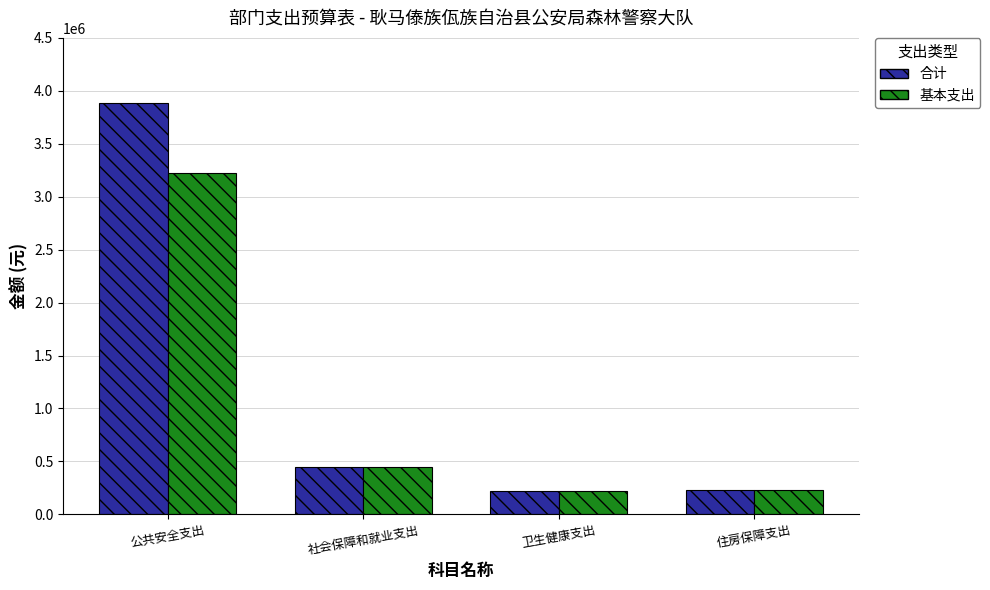

Is the value of 基本支出 at 卫生健康支出 greater than the value of 合计 at 公共安全支出?

No